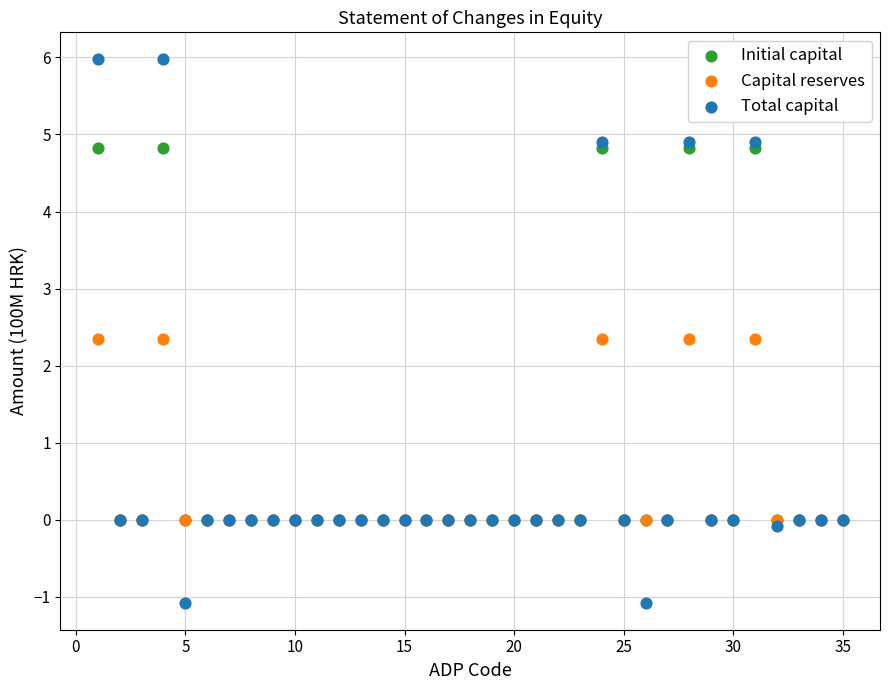

Which series contains the highest Y value?

Total capital